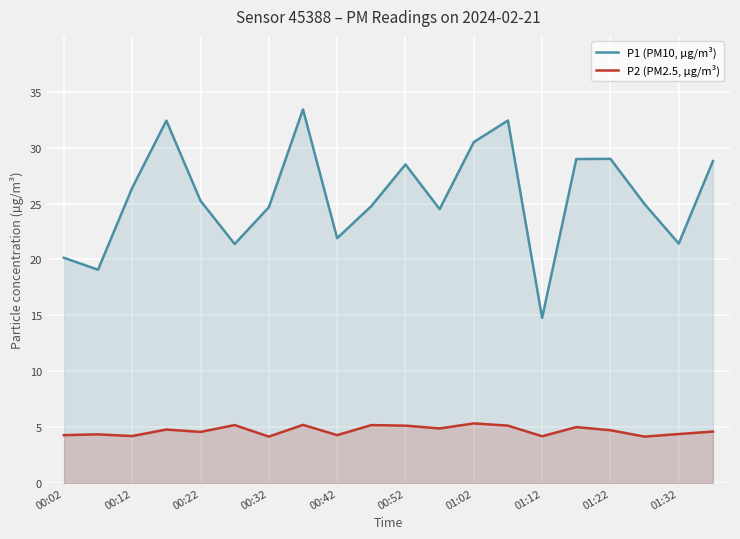

How many data points in P1 (PM10, µg/m³) are less than 25?

10